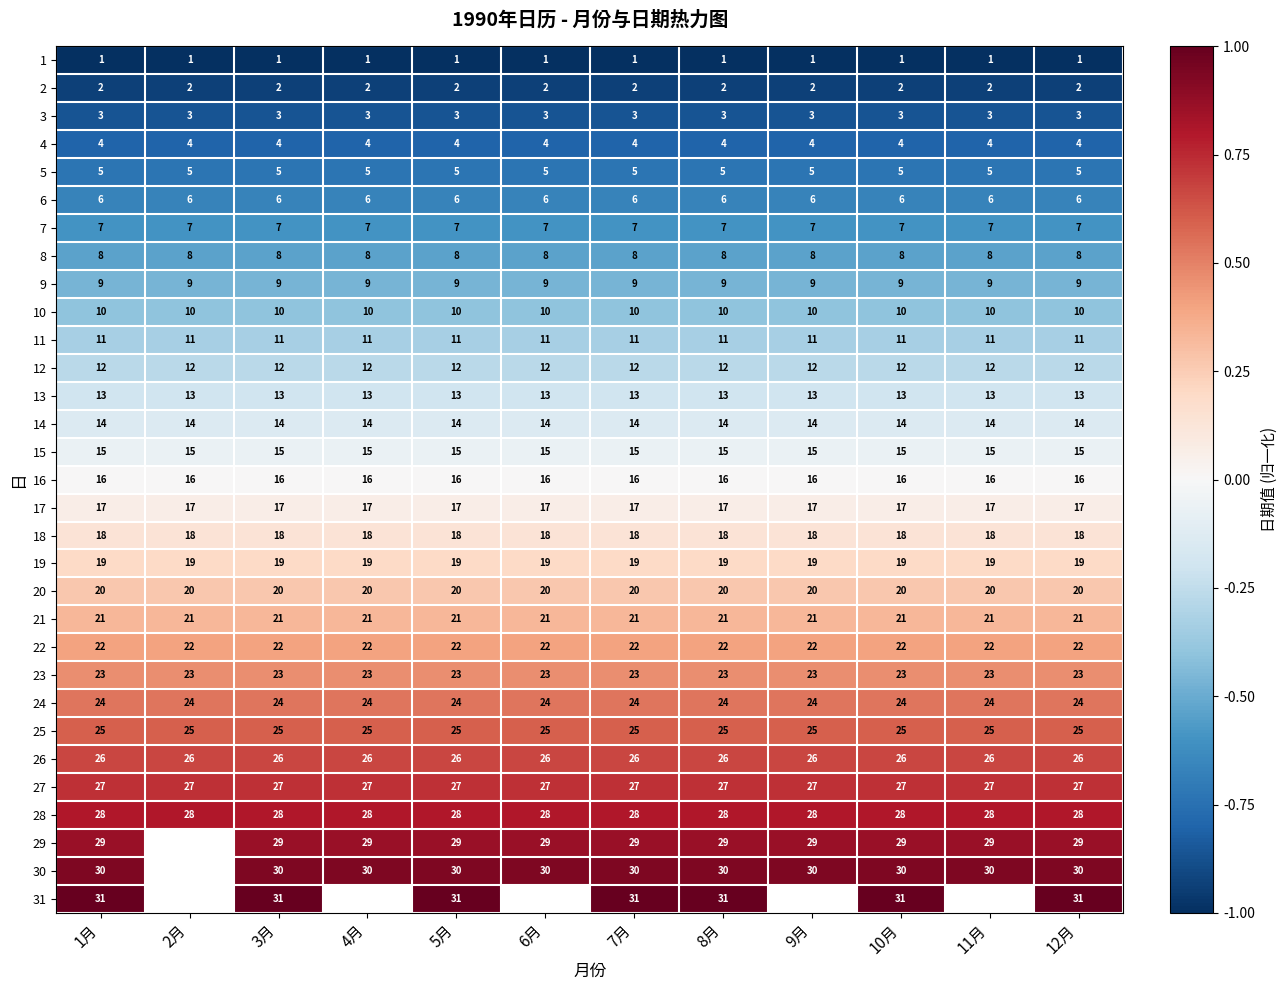

True or false: 28 has a value of 28 at 2月.

True